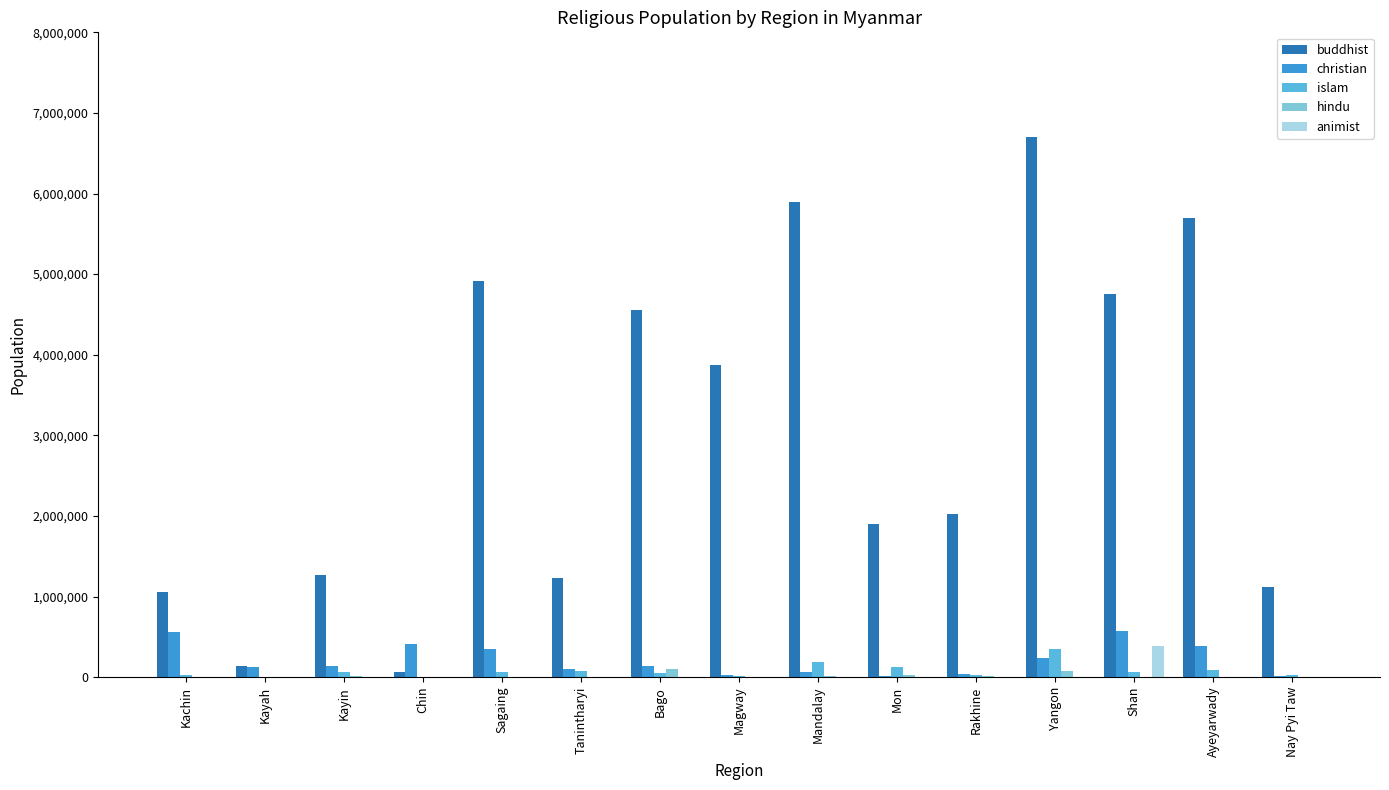

What is the sum of all islam values?

1147495